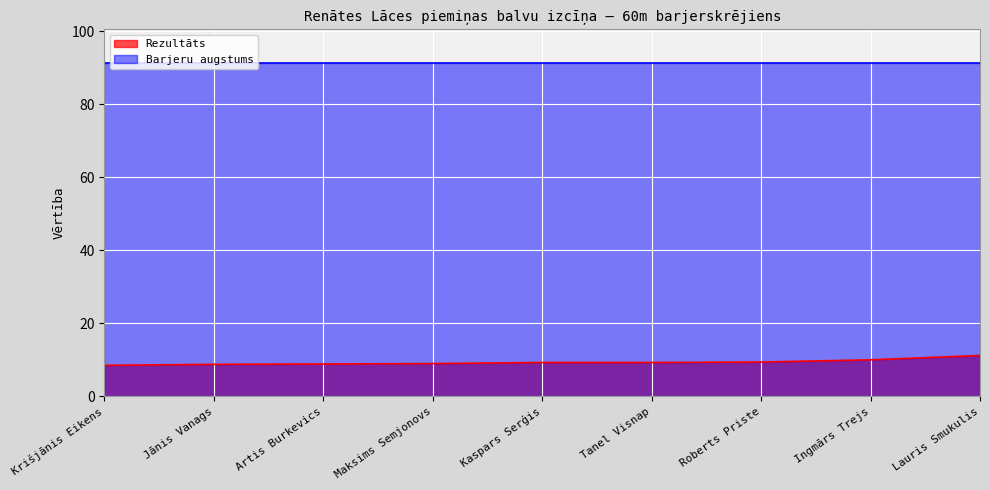

What is the difference between the maximum and minimum values?

2.7